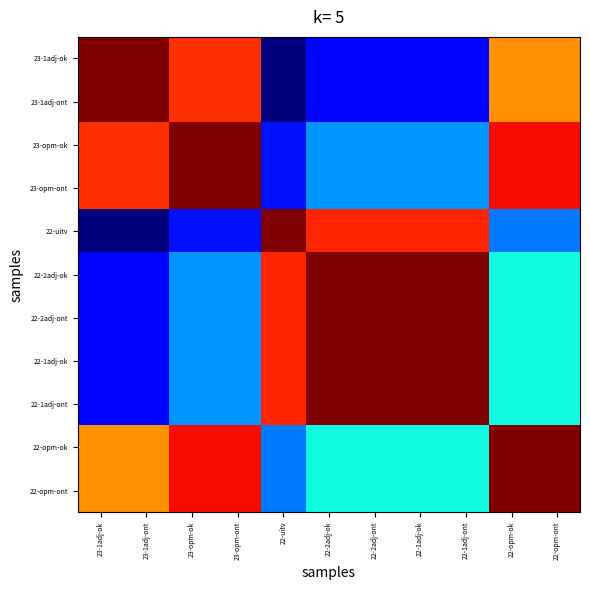

Reading left to right, transcribe all the data shown in this chart.

23-1adj-ok: 23-1adj-ok=17263	23-1adj-ont=17263	23-opm-ok=15951	23-opm-ont=15951	22-uitv=8001	22-2adj-ok=9196	22-2adj-ont=9196	22-1adj-ok=9196	22-1adj-ont=9196	22-opm-ok=15000	22-opm-ont=15000
23-1adj-ont: 23-1adj-ok=17263	23-1adj-ont=17263	23-opm-ok=15951	23-opm-ont=15951	22-uitv=8001	22-2adj-ok=9196	22-2adj-ont=9196	22-1adj-ok=9196	22-1adj-ont=9196	22-opm-ok=15000	22-opm-ont=15000
23-opm-ok: 23-1adj-ok=15951	23-1adj-ont=15951	23-opm-ok=17263	23-opm-ont=17263	22-uitv=9313	22-2adj-ok=10508	22-2adj-ont=10508	22-1adj-ok=10508	22-1adj-ont=10508	22-opm-ok=16312	22-opm-ont=16312
23-opm-ont: 23-1adj-ok=15951	23-1adj-ont=15951	23-opm-ok=17263	23-opm-ont=17263	22-uitv=9313	22-2adj-ok=10508	22-2adj-ont=10508	22-1adj-ok=10508	22-1adj-ont=10508	22-opm-ok=16312	22-opm-ont=16312
22-uitv: 23-1adj-ok=8001	23-1adj-ont=8001	23-opm-ok=9313	23-opm-ont=9313	22-uitv=17263	22-2adj-ok=16068	22-2adj-ont=16068	22-1adj-ok=16068	22-1adj-ont=16068	22-opm-ok=10264	22-opm-ont=10264
22-2adj-ok: 23-1adj-ok=9196	23-1adj-ont=9196	23-opm-ok=10508	23-opm-ont=10508	22-uitv=16068	22-2adj-ok=17263	22-2adj-ont=17263	22-1adj-ok=17263	22-1adj-ont=17263	22-opm-ok=11459	22-opm-ont=11459
22-2adj-ont: 23-1adj-ok=9196	23-1adj-ont=9196	23-opm-ok=10508	23-opm-ont=10508	22-uitv=16068	22-2adj-ok=17263	22-2adj-ont=17263	22-1adj-ok=17263	22-1adj-ont=17263	22-opm-ok=11459	22-opm-ont=11459
22-1adj-ok: 23-1adj-ok=9196	23-1adj-ont=9196	23-opm-ok=10508	23-opm-ont=10508	22-uitv=16068	22-2adj-ok=17263	22-2adj-ont=17263	22-1adj-ok=17263	22-1adj-ont=17263	22-opm-ok=11459	22-opm-ont=11459
22-1adj-ont: 23-1adj-ok=9196	23-1adj-ont=9196	23-opm-ok=10508	23-opm-ont=10508	22-uitv=16068	22-2adj-ok=17263	22-2adj-ont=17263	22-1adj-ok=17263	22-1adj-ont=17263	22-opm-ok=11459	22-opm-ont=11459
22-opm-ok: 23-1adj-ok=15000	23-1adj-ont=15000	23-opm-ok=16312	23-opm-ont=16312	22-uitv=10264	22-2adj-ok=11459	22-2adj-ont=11459	22-1adj-ok=11459	22-1adj-ont=11459	22-opm-ok=17263	22-opm-ont=17263
22-opm-ont: 23-1adj-ok=15000	23-1adj-ont=15000	23-opm-ok=16312	23-opm-ont=16312	22-uitv=10264	22-2adj-ok=11459	22-2adj-ont=11459	22-1adj-ok=11459	22-1adj-ont=11459	22-opm-ok=17263	22-opm-ont=17263